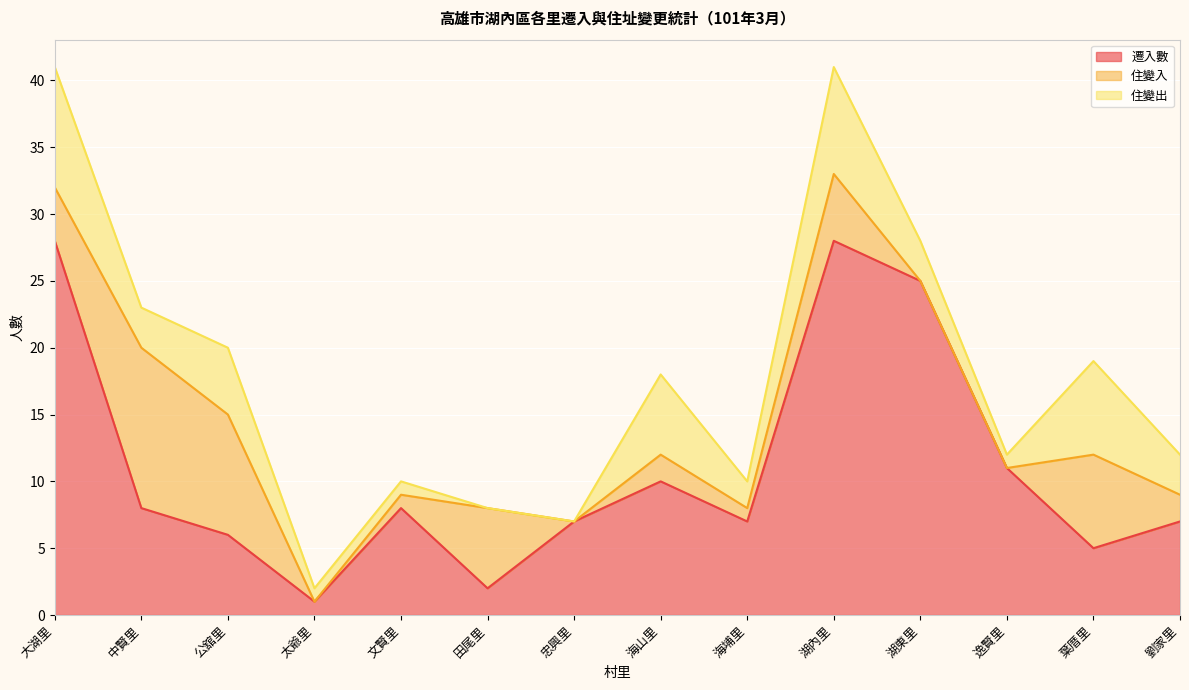

Count the number of data series in this chart.

3